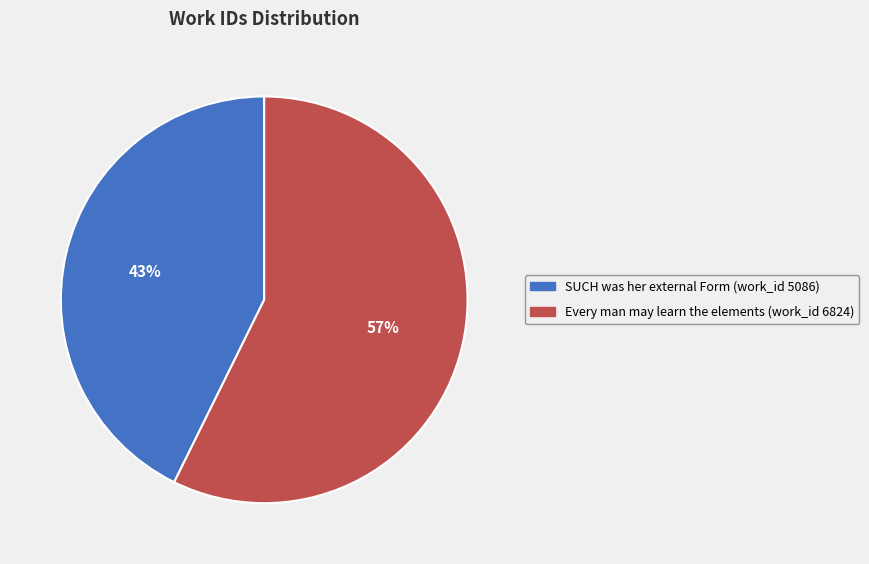

Count the number of slices in the pie.

2